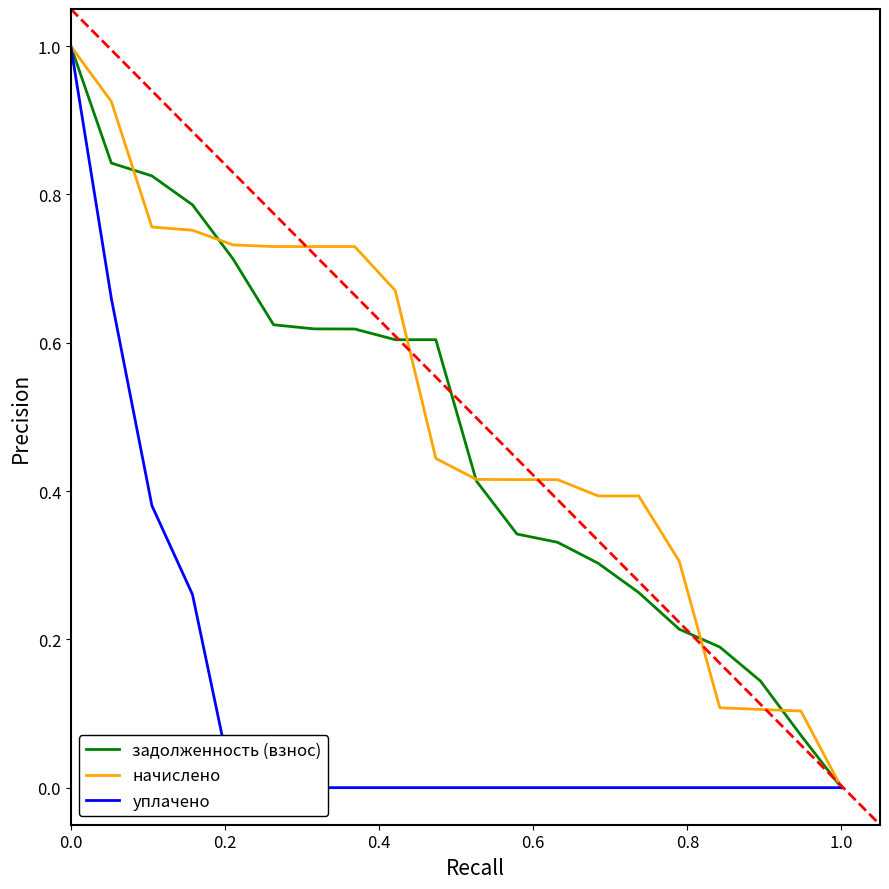

How many уплачено values are between 0 and 1?

20